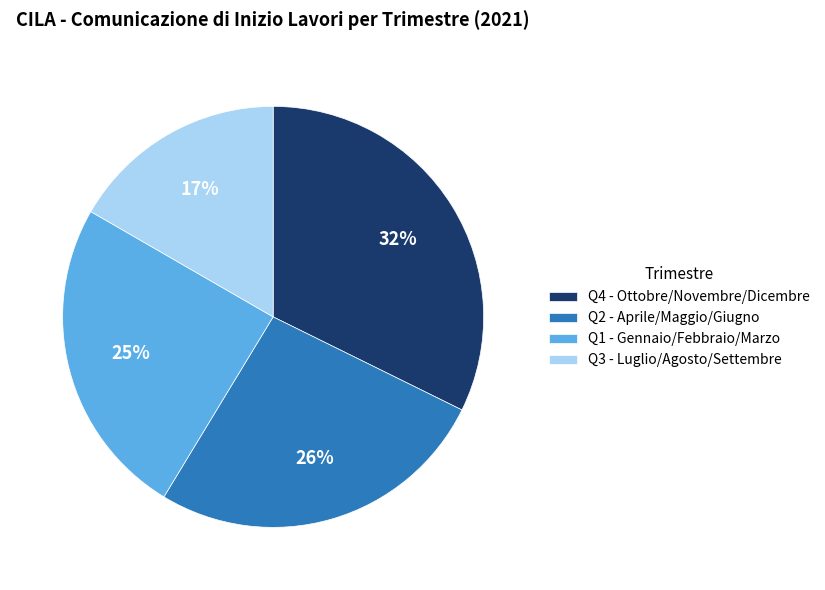

What percentage is the Q1 - Gennaio/Febbraio/Marzo slice, to the nearest percent?

25%